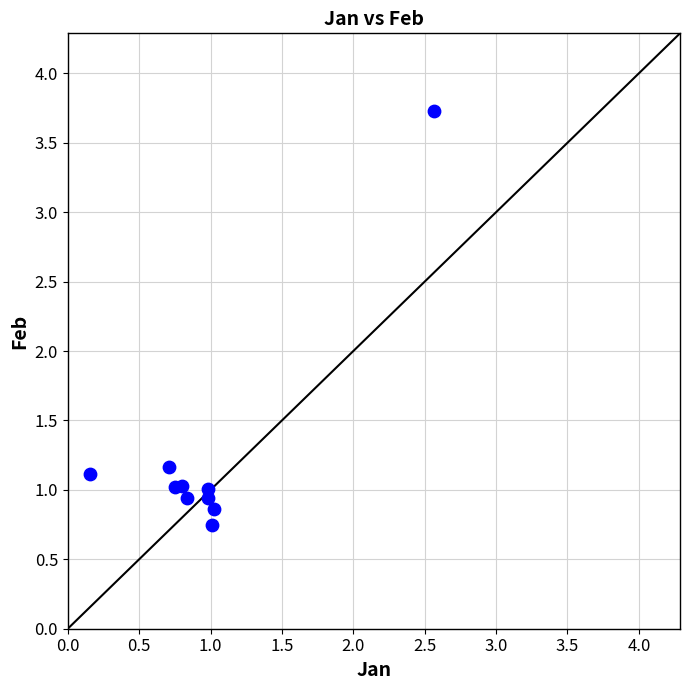

What Y value in the scatter plot is closest to 2?

1.2